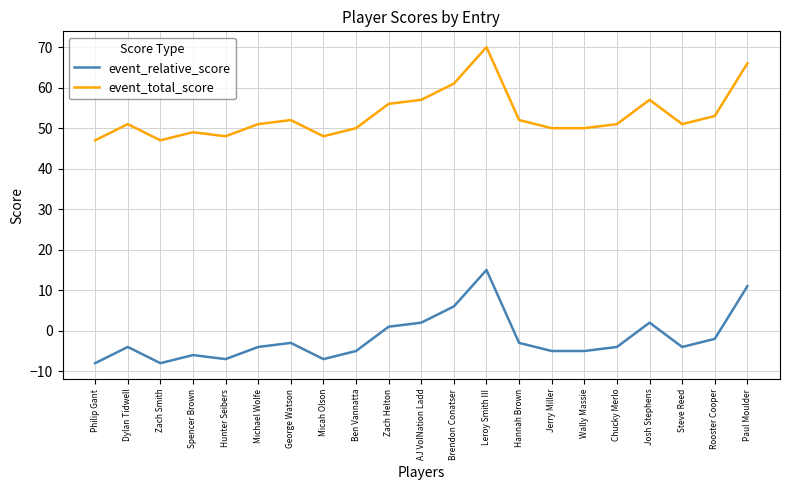

True or false: event_relative_score has more than 0 points higher than both neighbors.

True